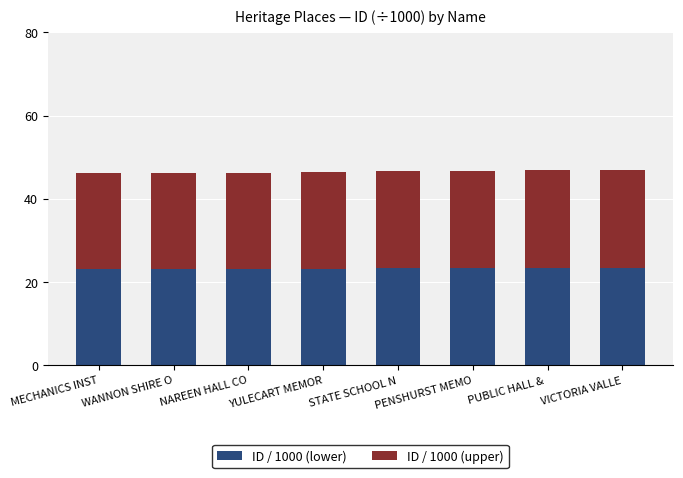

What is the total value across all series at VICTORIA VALLE?

46.8